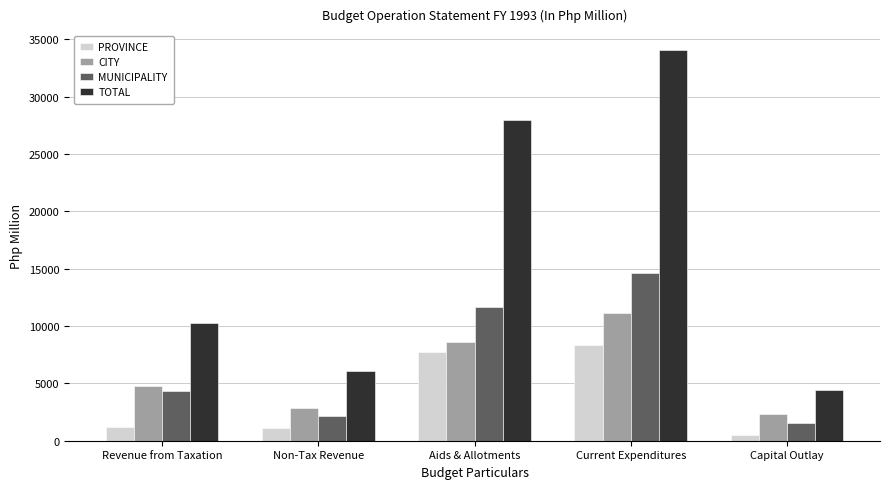

What is the maximum value shown in the chart?

34060.8